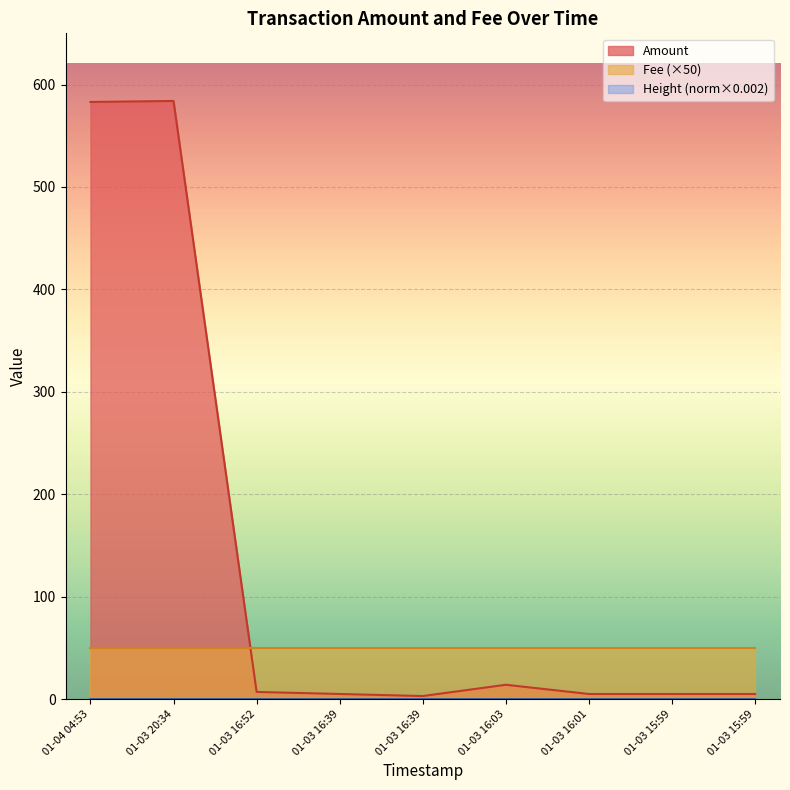

What is the difference between the highest and lowest values at 01-03 15:59?

5.0